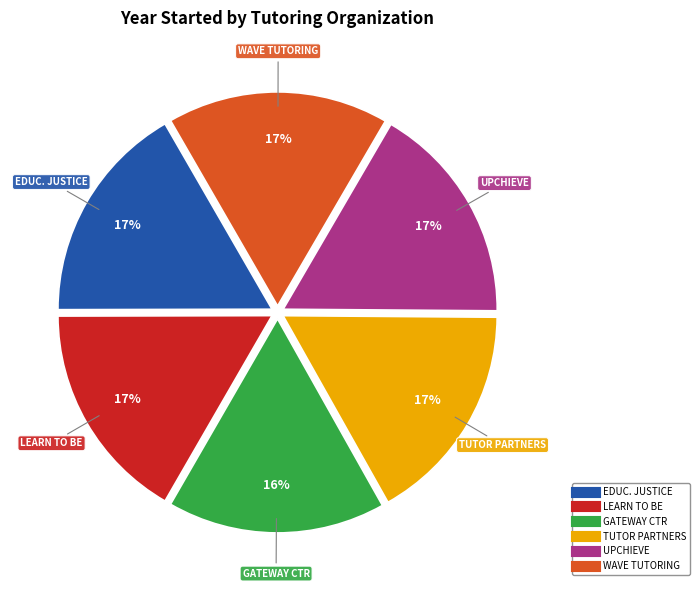

To the nearest percent, what is the average slice percentage?

17%